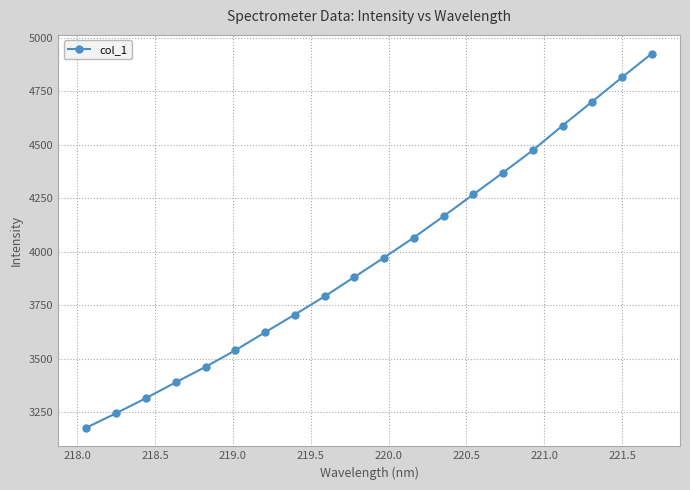

What is the average value?

3973.7